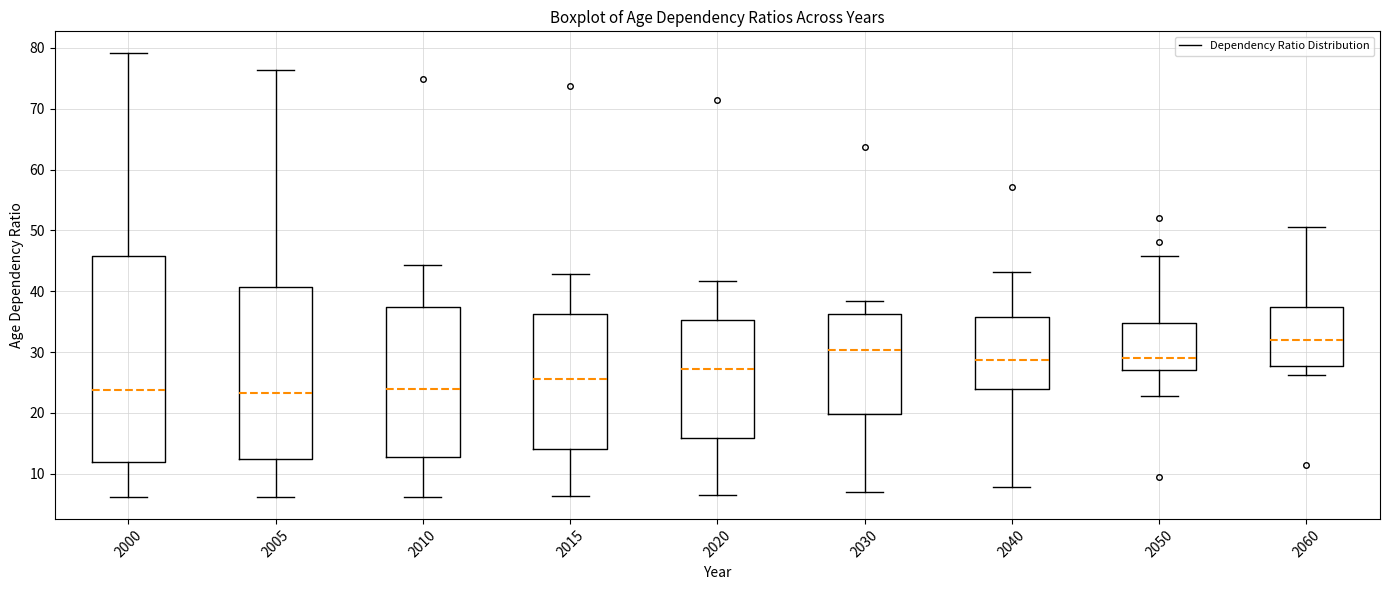

Where does the upper whisker of the box at x = 2040 end on the y-axis? The values are not printed on the chart, so give them approximately, as read against the axis.

43